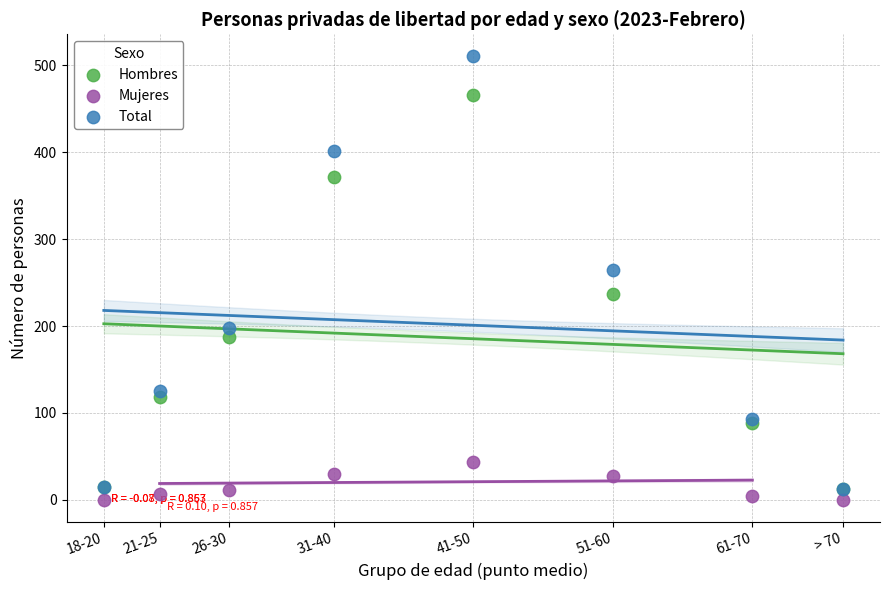

Across all series, what Y value is closest to 255?

265